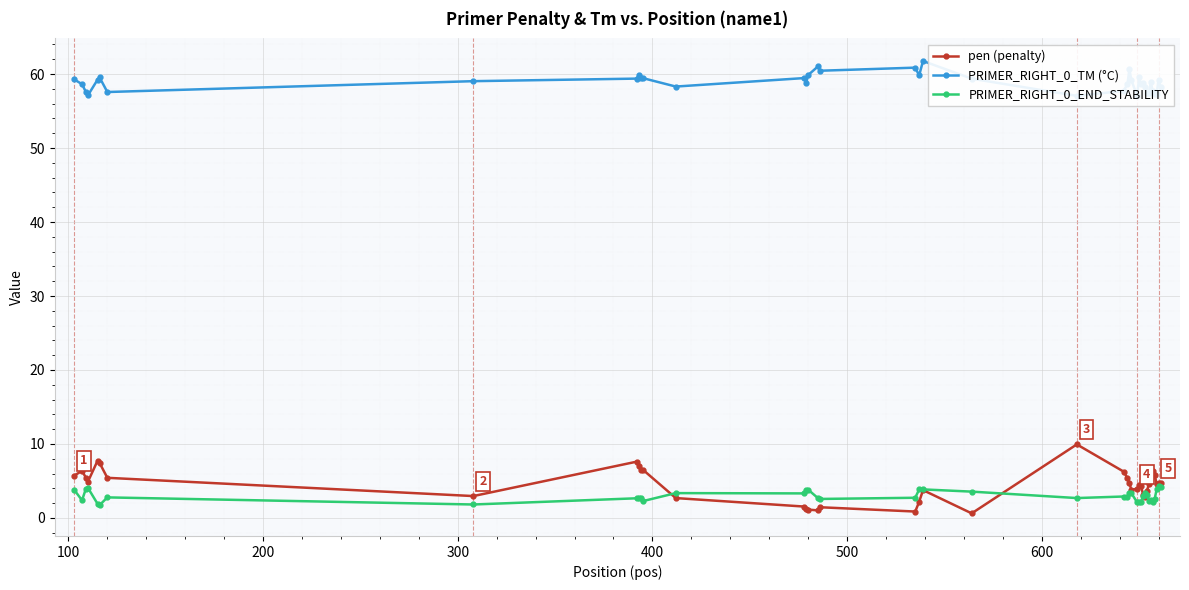

What are all the series names shown in the legend?

pen (penalty), PRIMER_RIGHT_0_TM (°C), PRIMER_RIGHT_0_END_STABILITY